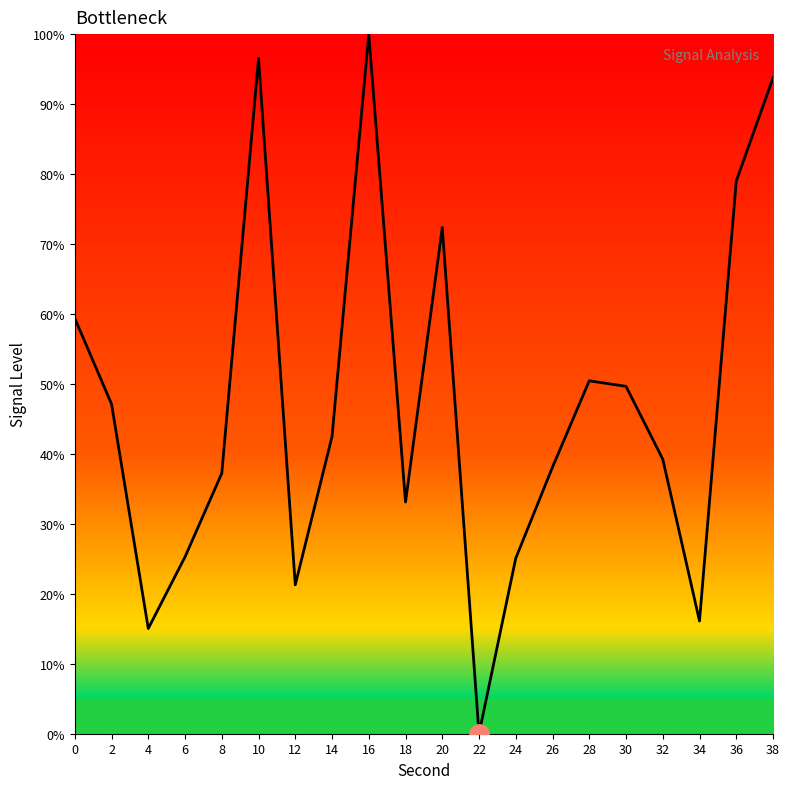

What value does the data have at 14?

42.5